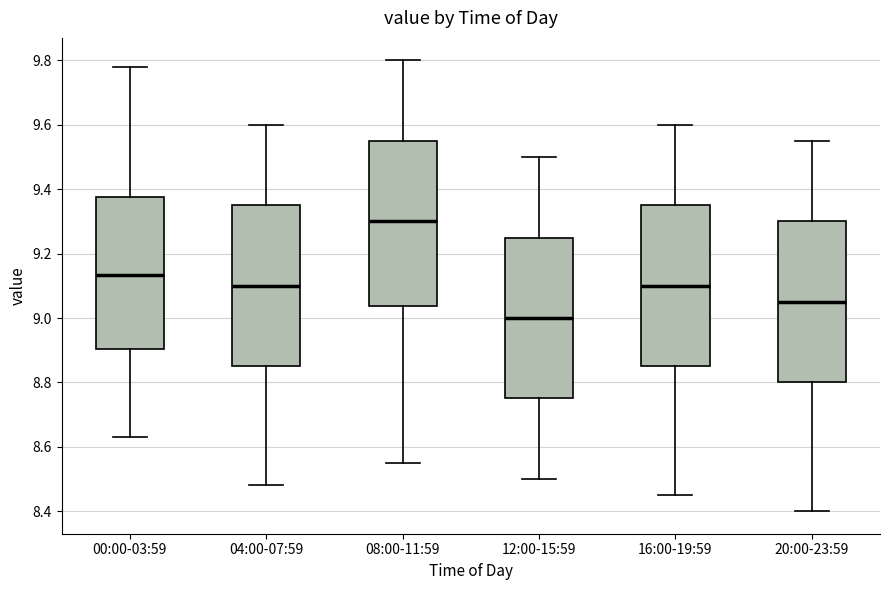

Where does the lower whisker of the box for 00:00-03:59 end on the y-axis? The values are not printed on the chart, so give them approximately, as read against the axis.

8.64